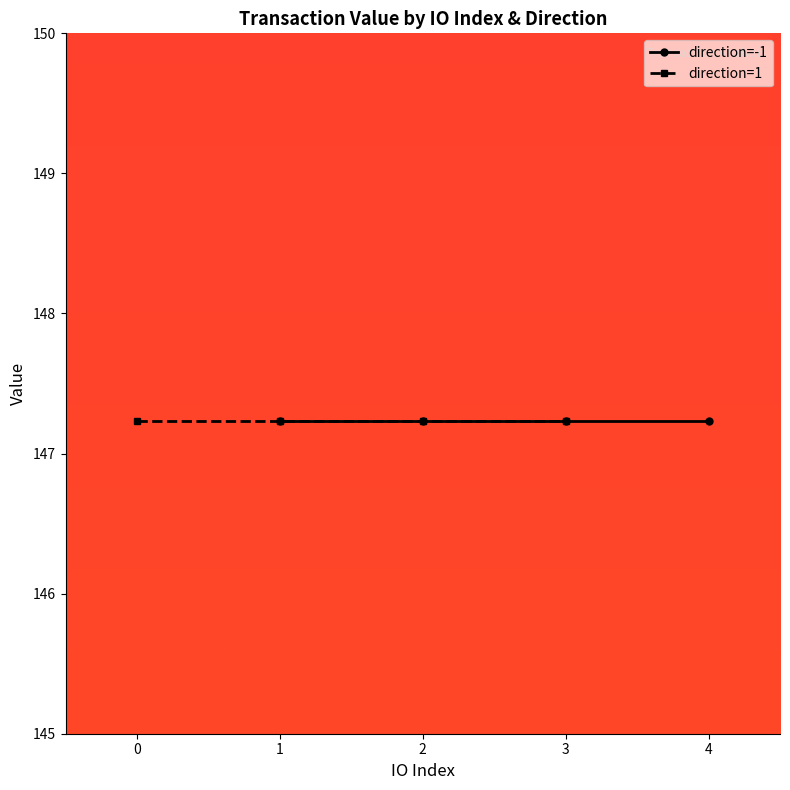

Is this an area chart (filled region under the line)?

No